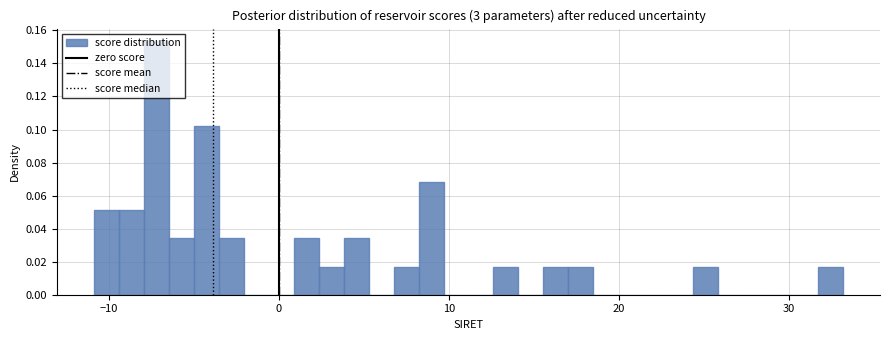

Around what value on the x-axis is the tallest bar? Give the approximate position of its centre, as read against the axis.

-7